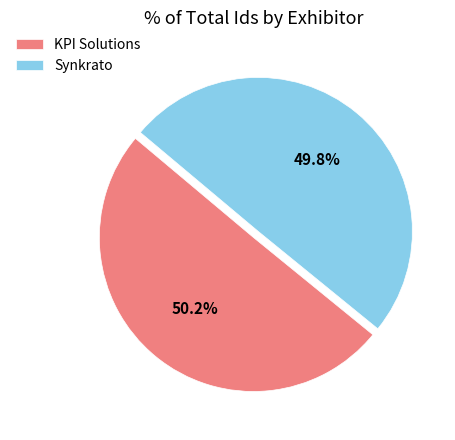

True or false: Synkrato accounts for 61% of the total.

False